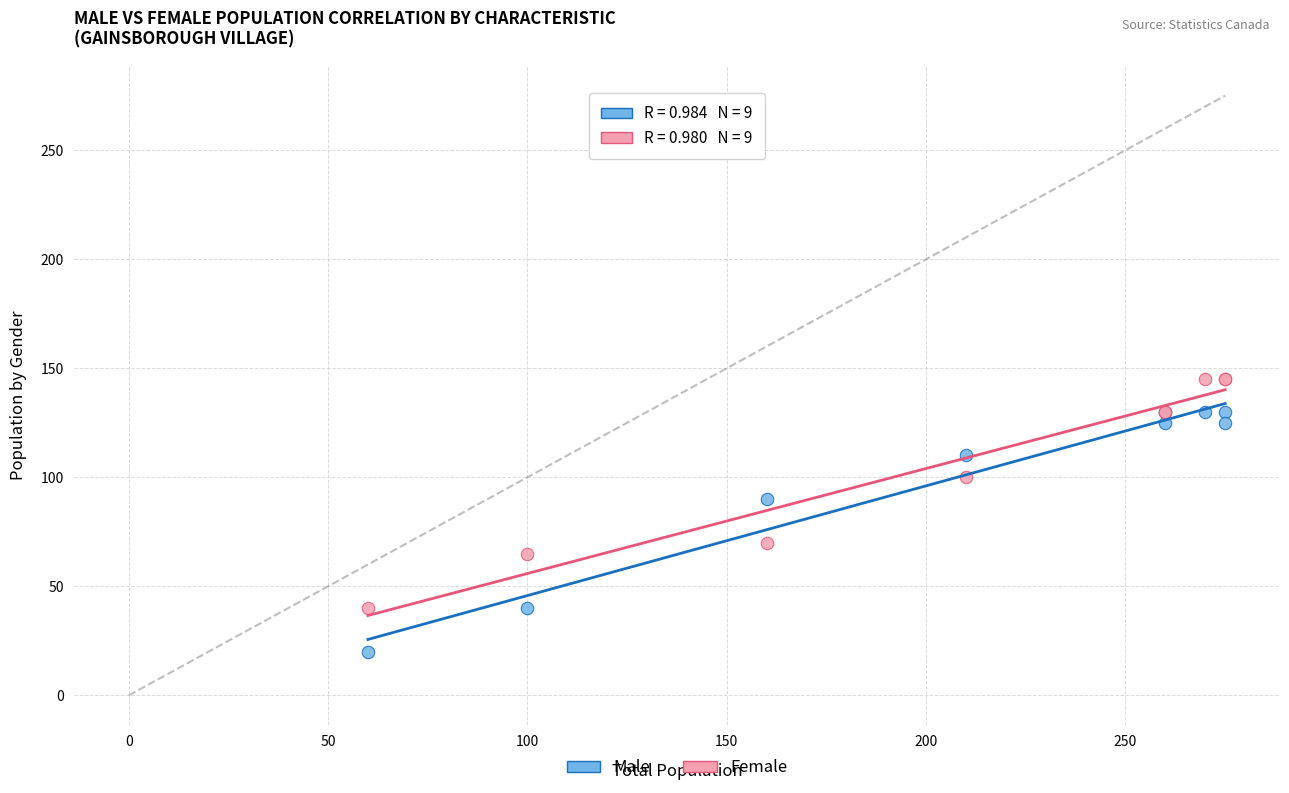

Which series has the widest spread of Y values?

Male